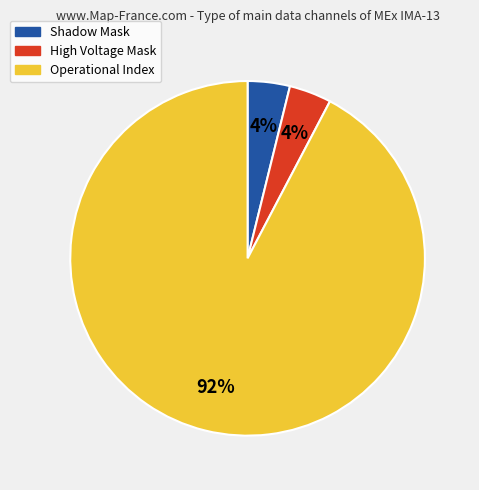

To the nearest percent, what is the average slice percentage?

33%